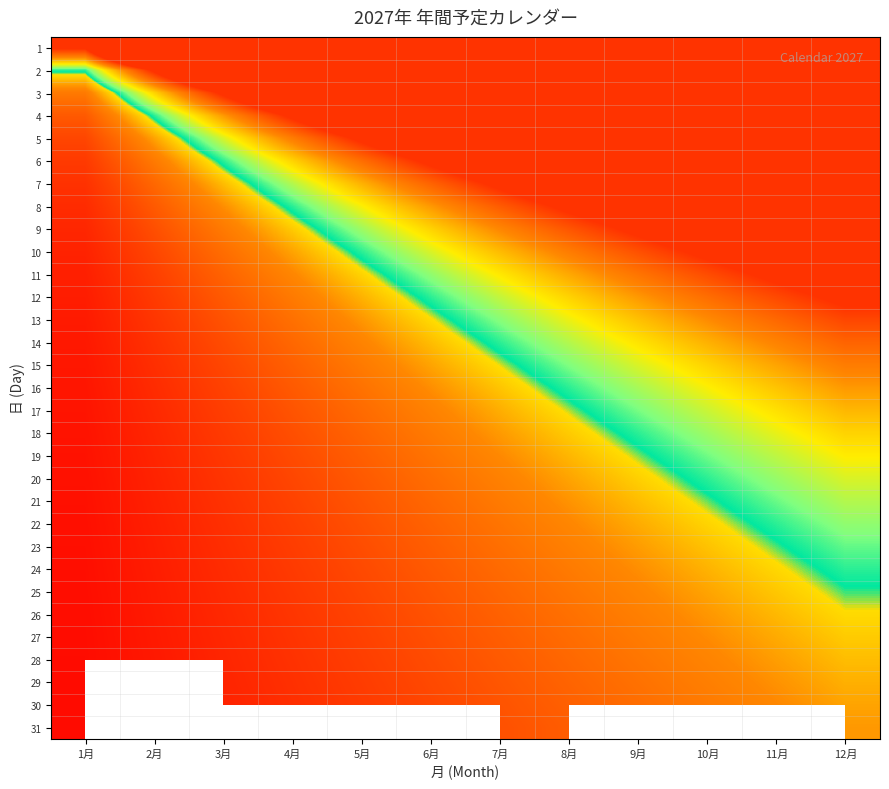

How many categories are shown in the chart?

12